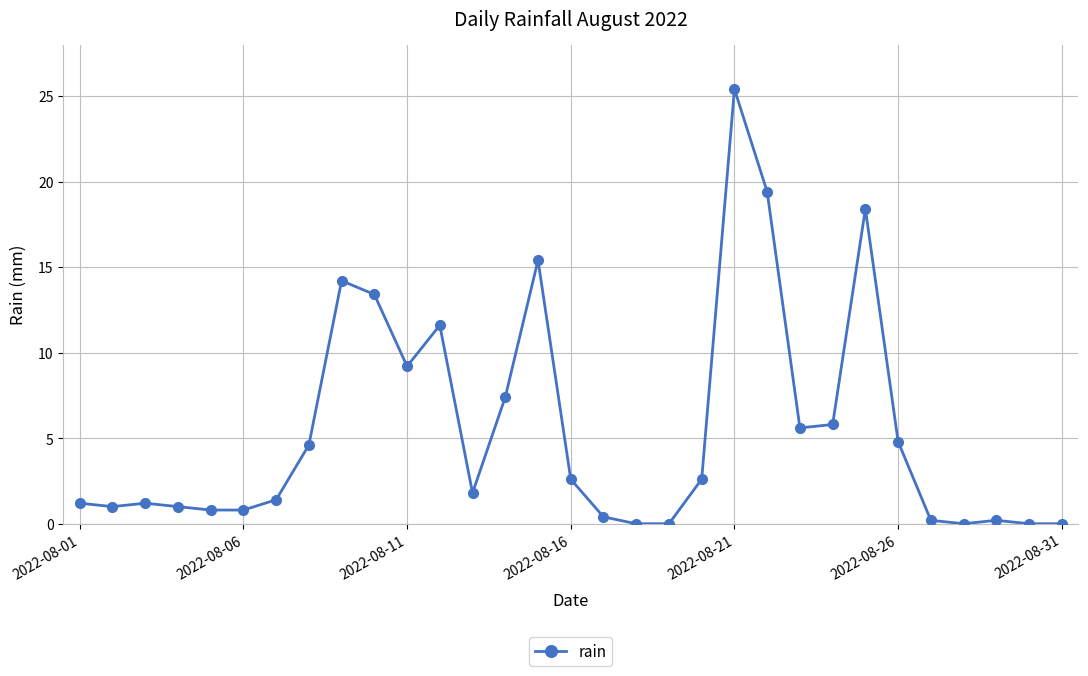

How many distinct data groups are displayed?

1